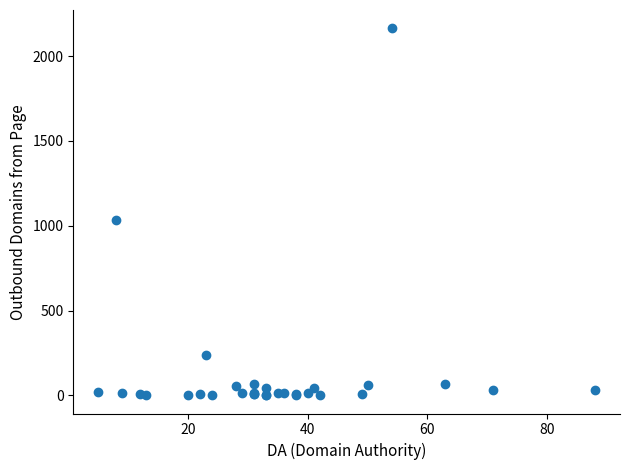

What Y value in the scatter plot is closest to 1082?

1032